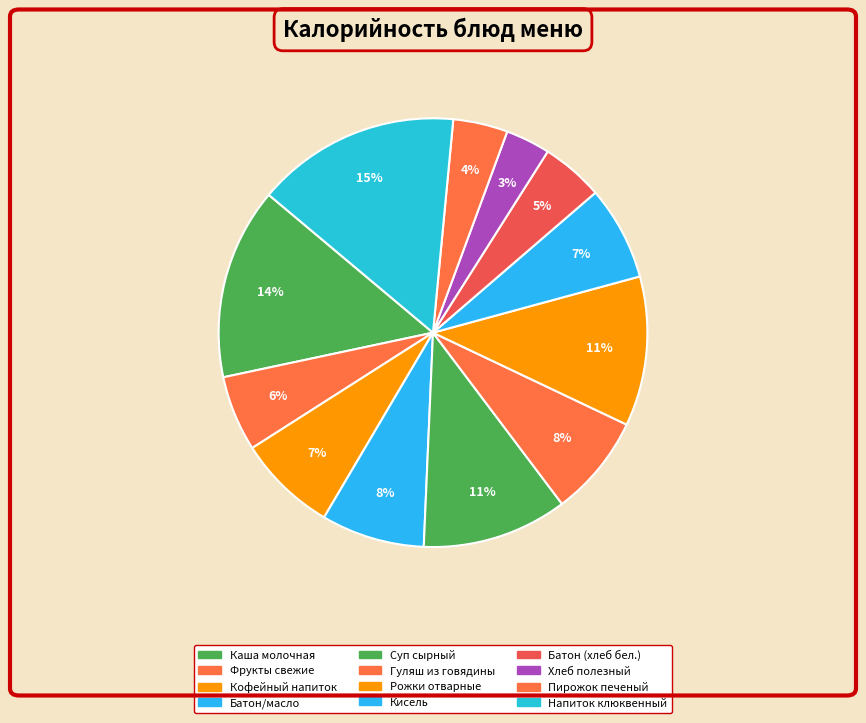

To the nearest percent, what is the difference between the Рожки отварные and Пирожок печеный slice percentages?

7%